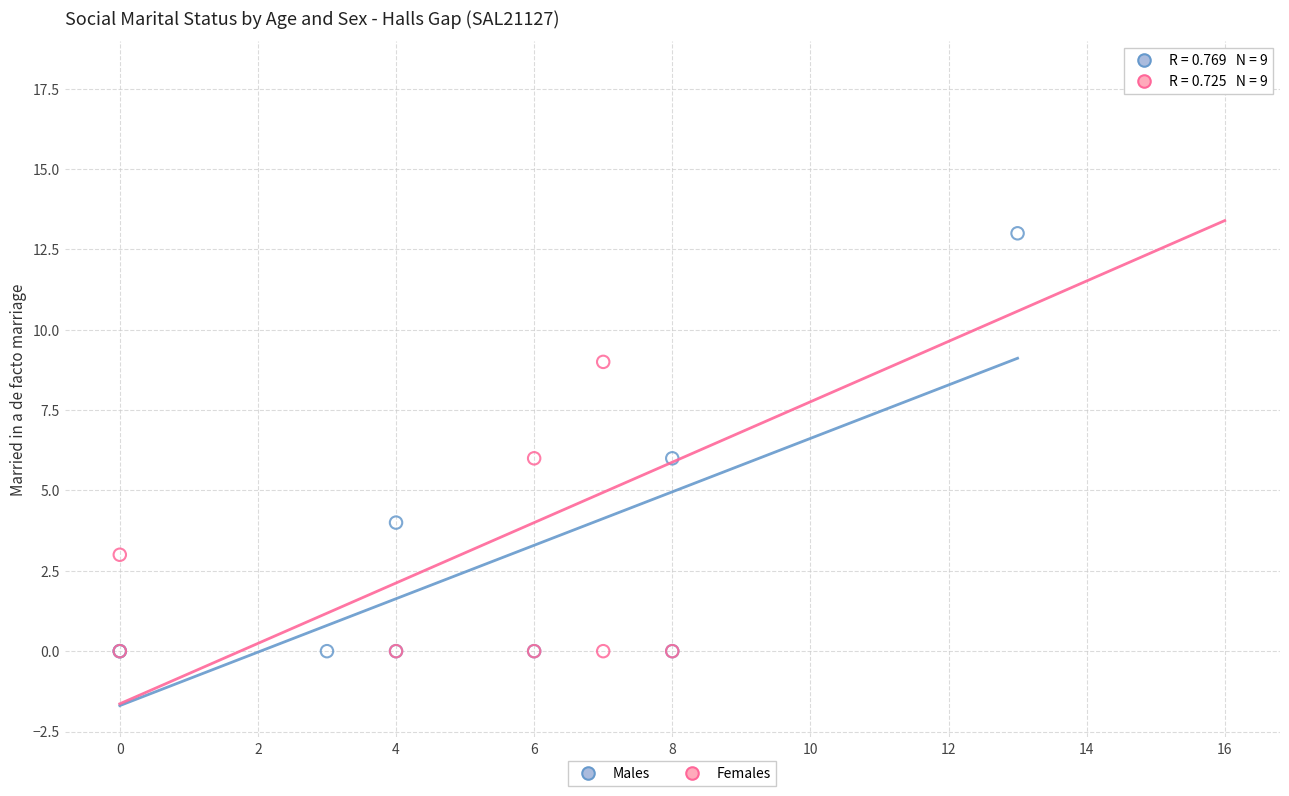

What are all the series names shown in the legend?

Males, Females